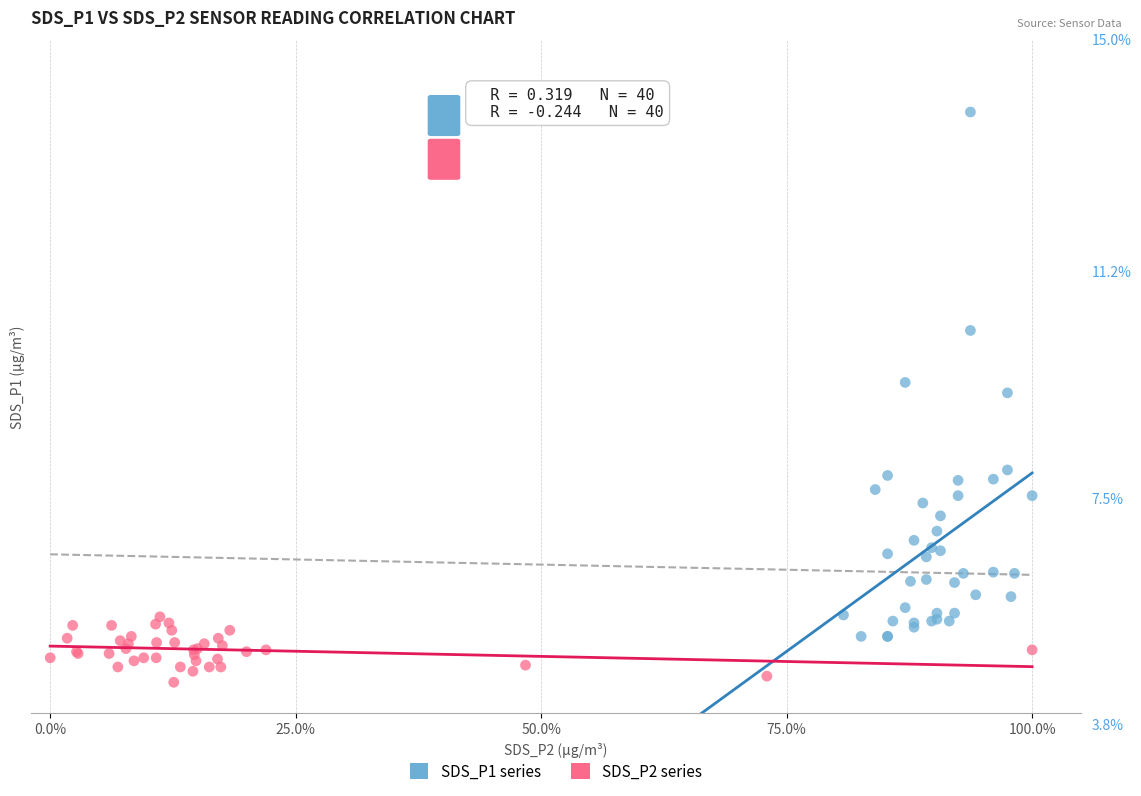

Which series reaches the maximum Y coordinate?

SDS_P1 series